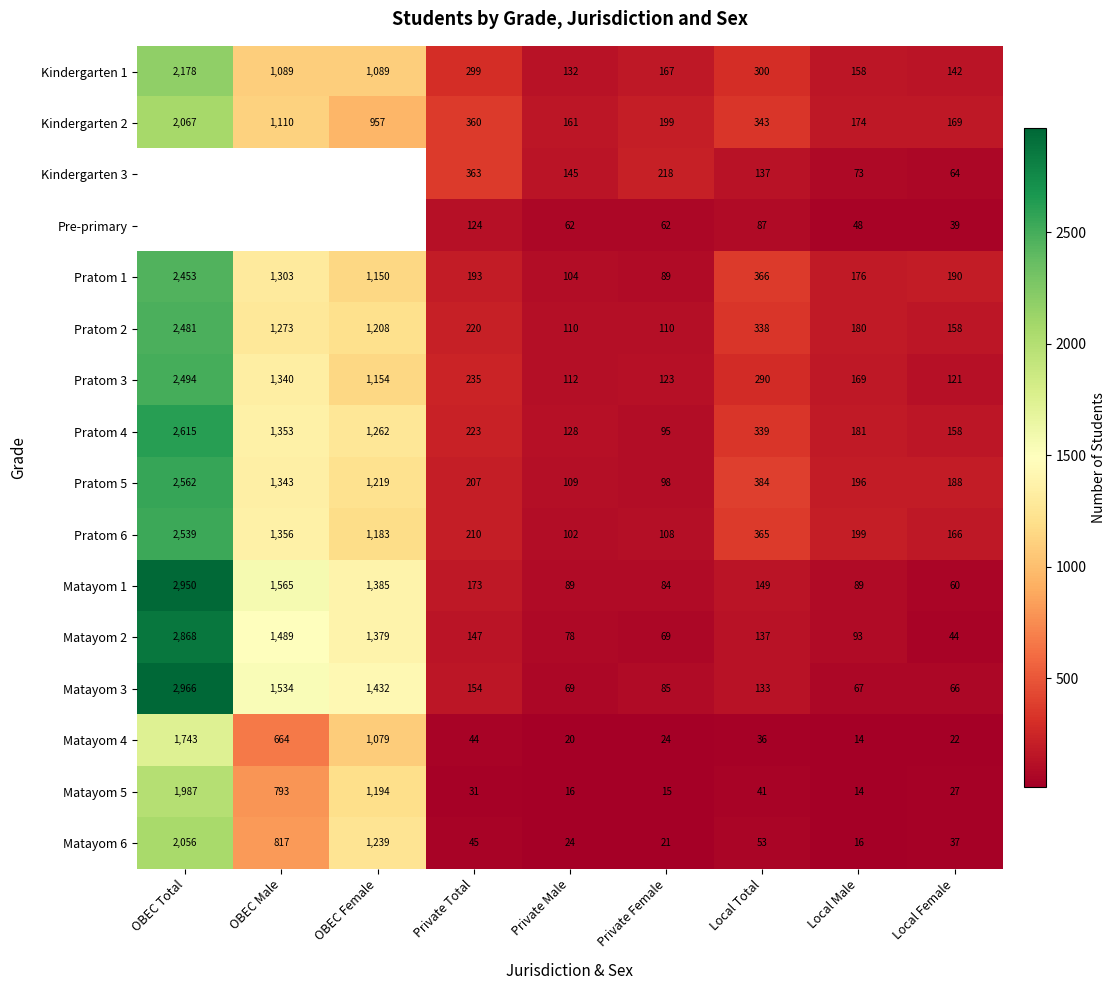

What is the smallest value displayed?

14.0